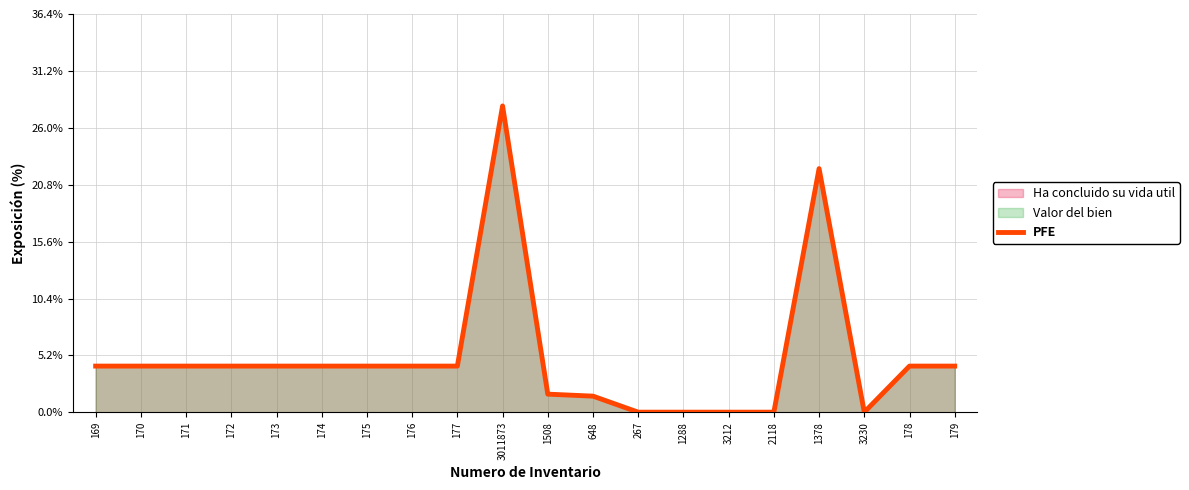

Does the chart have visible grid lines?

Yes